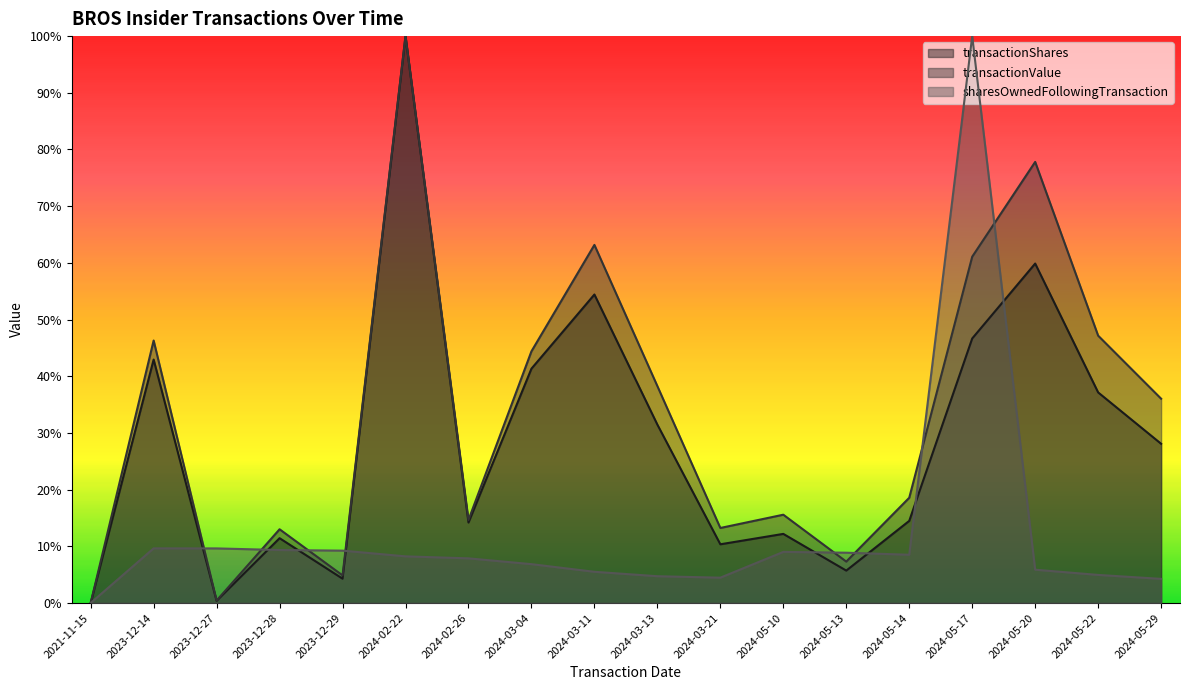

How many interior local valleys does the transactionValue series have?

5